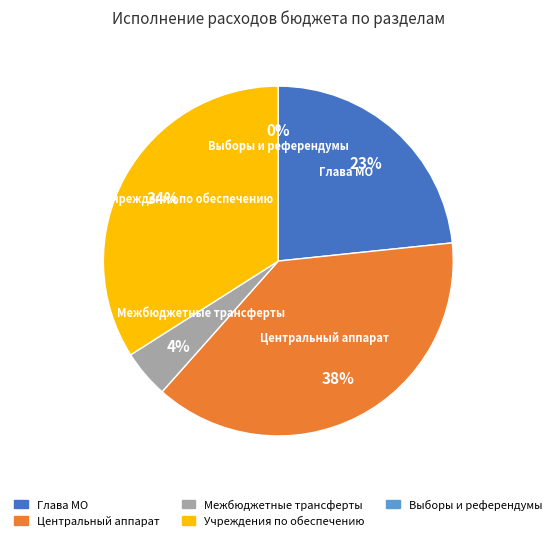

How many slices are in this pie chart?

5